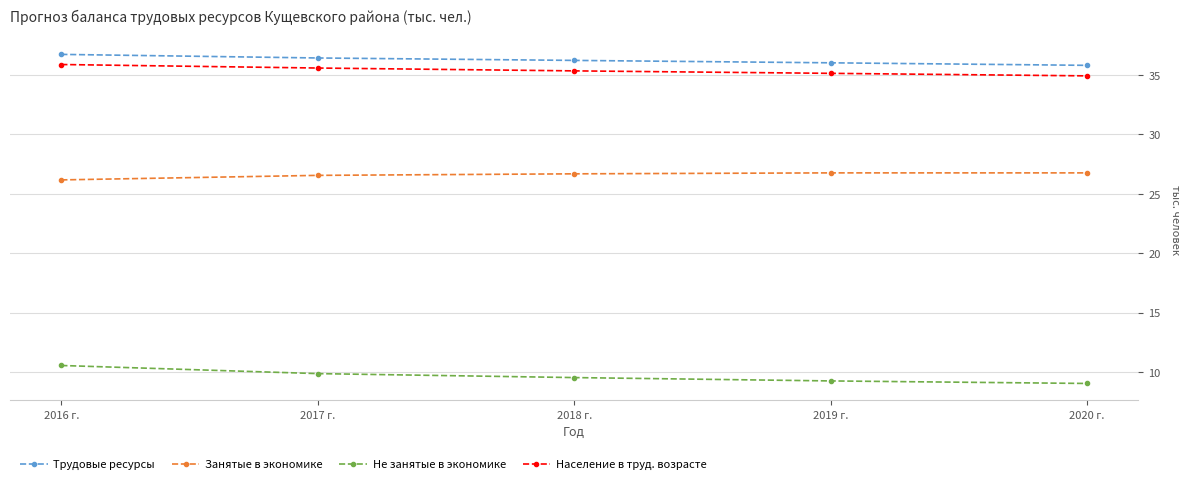

Where does the Трудовые ресурсы series first go above 36?

2016 г.